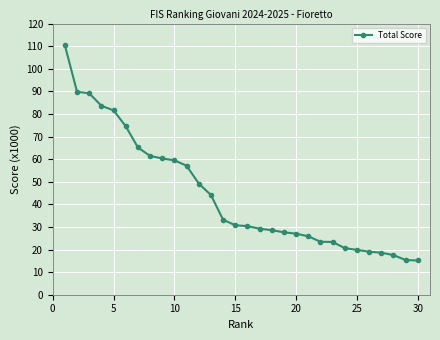

What is the value of the 3rd point from the left?

89.2